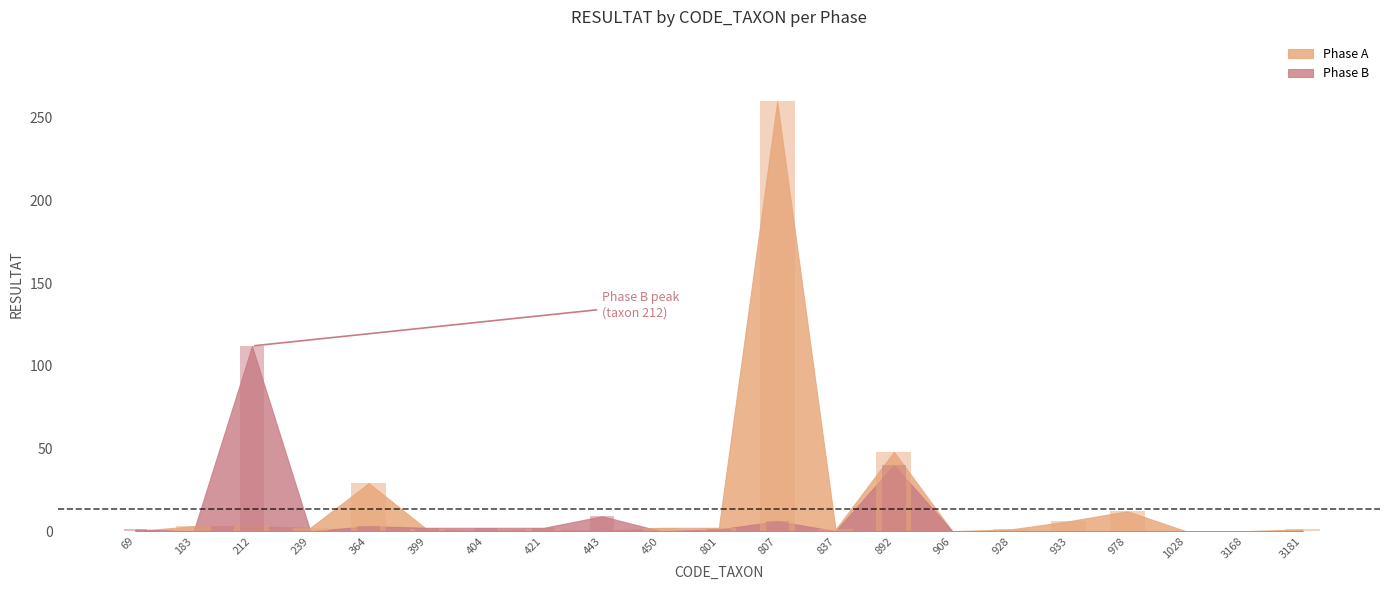

Which category has the lowest value across all series?

69